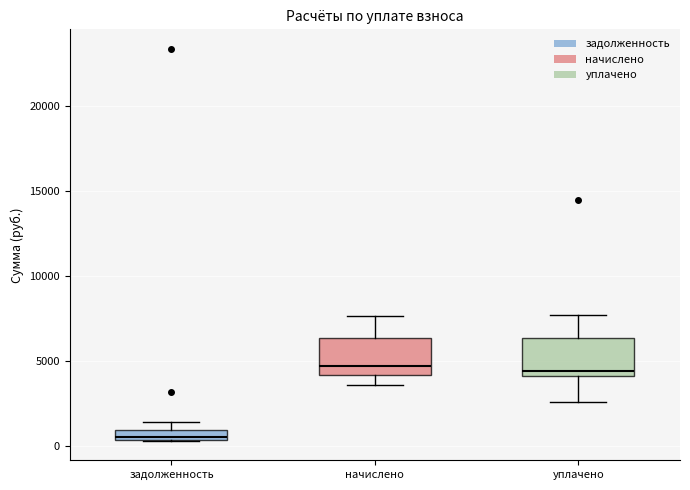

Which box's median line is the lowest?

задолженность